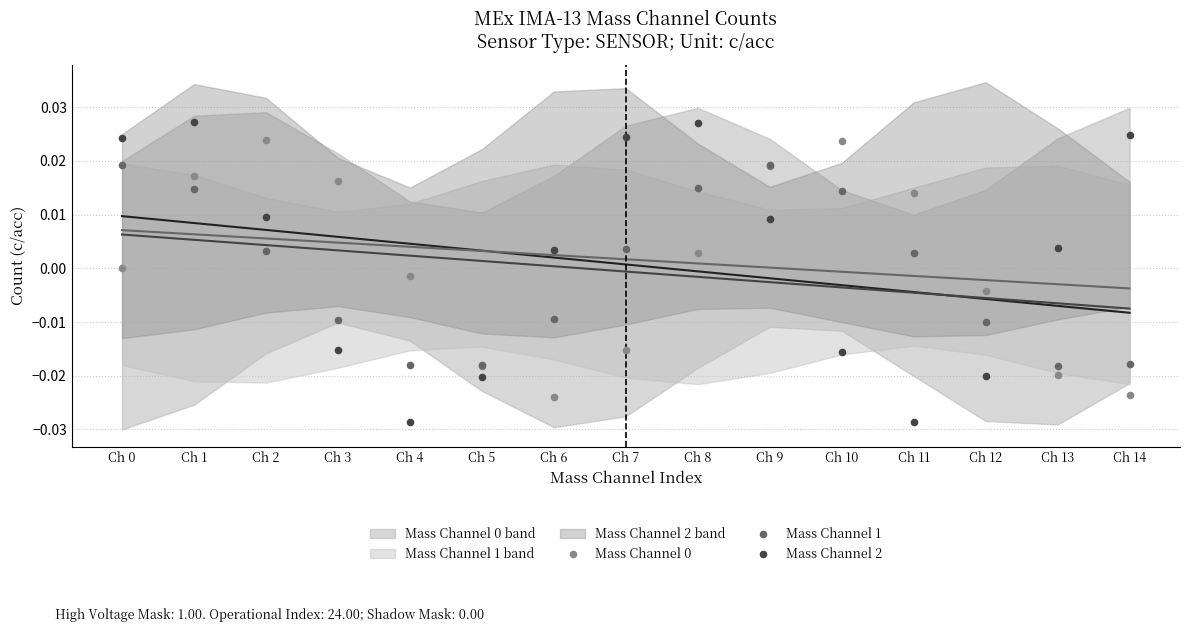

Which series has the widest spread of Y values?

Mass Channel 2